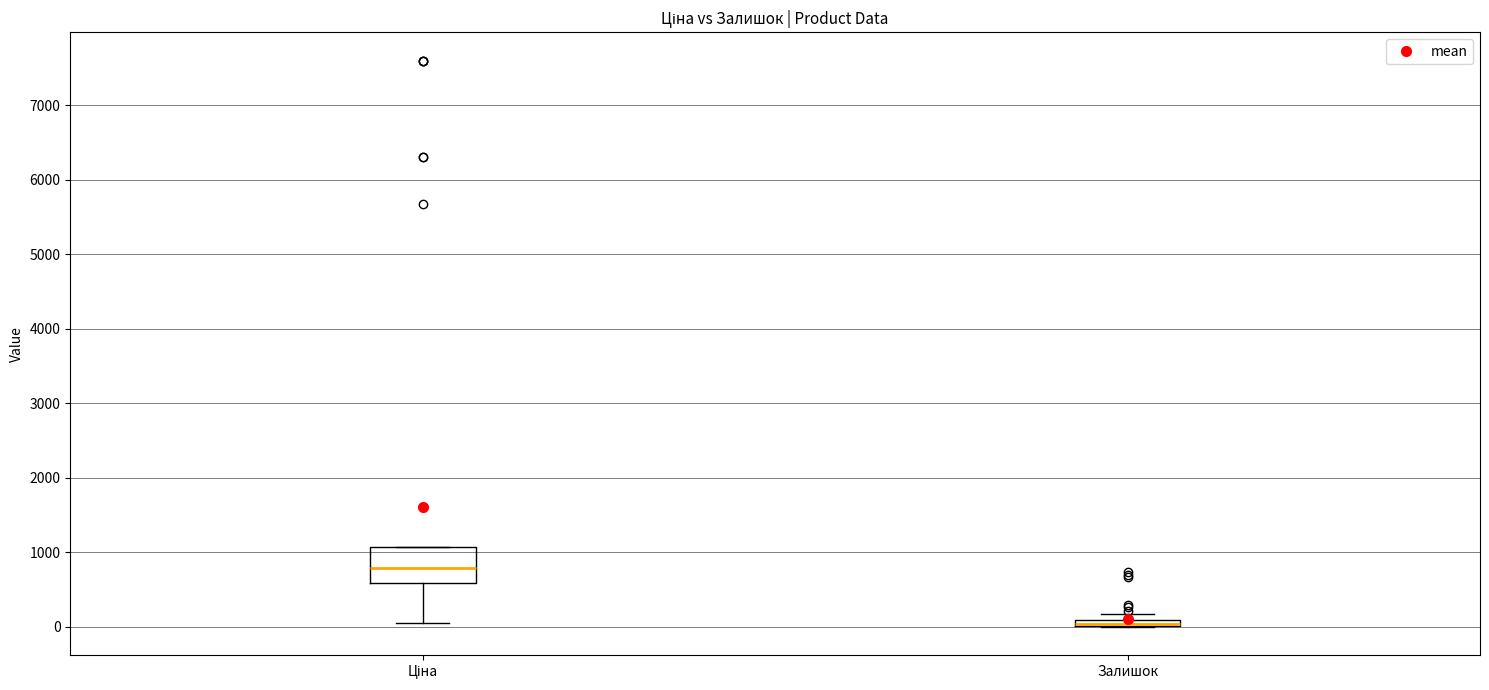

Which box is the tallest, from its lower edge to its upper edge?

Ціна